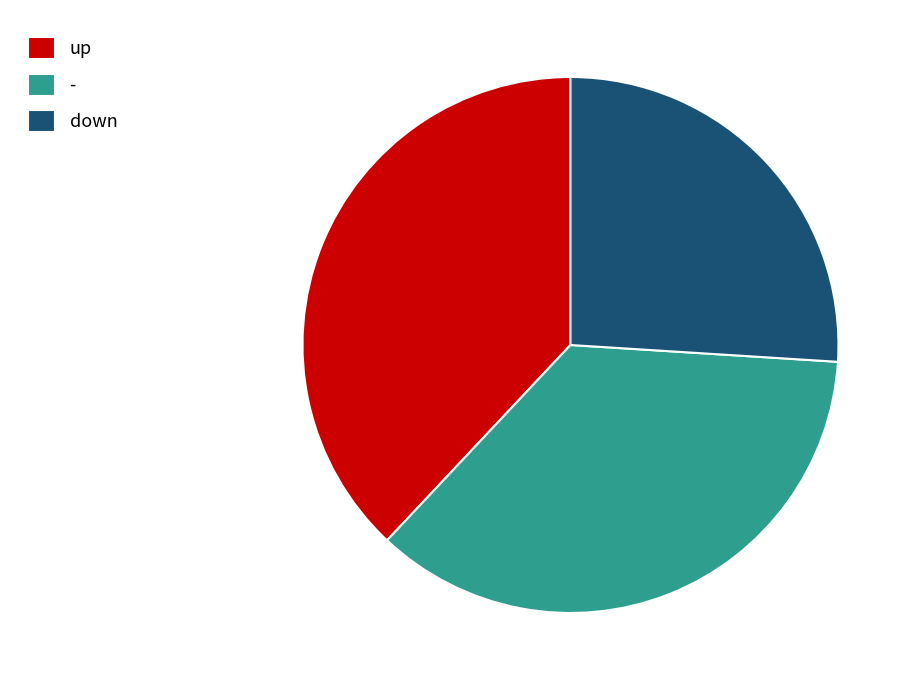

Does up represent more than half of the total?

No